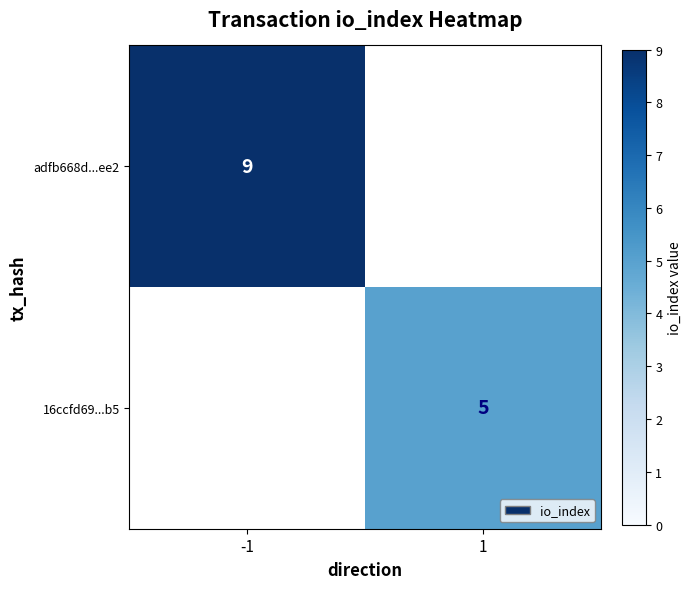

True or false: 16ccfd69...b5 has a value of 5 at 1.

True